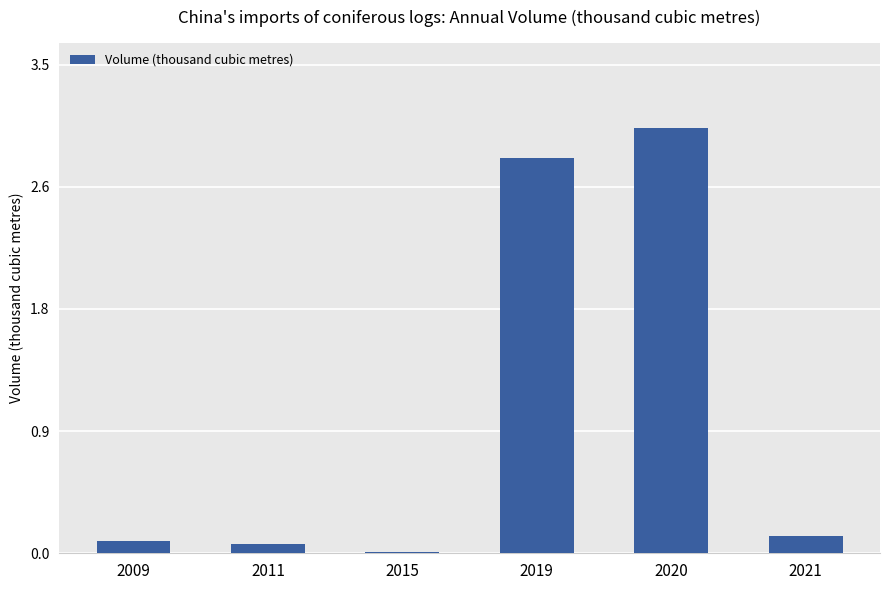

Which has a higher value, 2015 or 2011?

2011